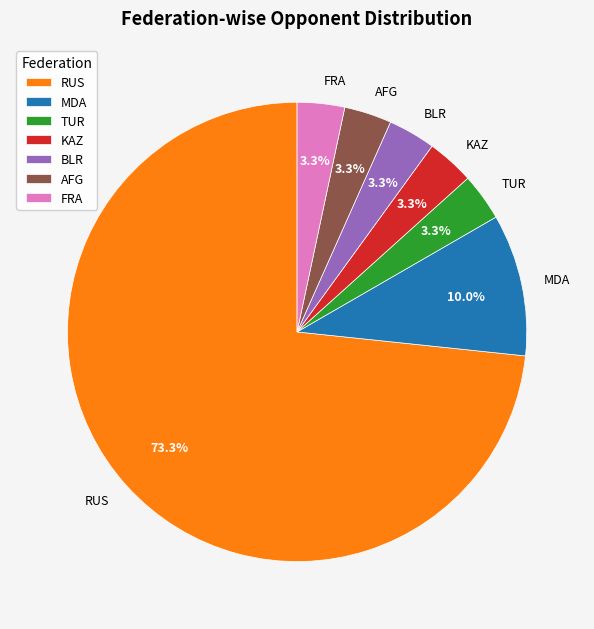

Is it true that BLR is 17% of the pie?

False